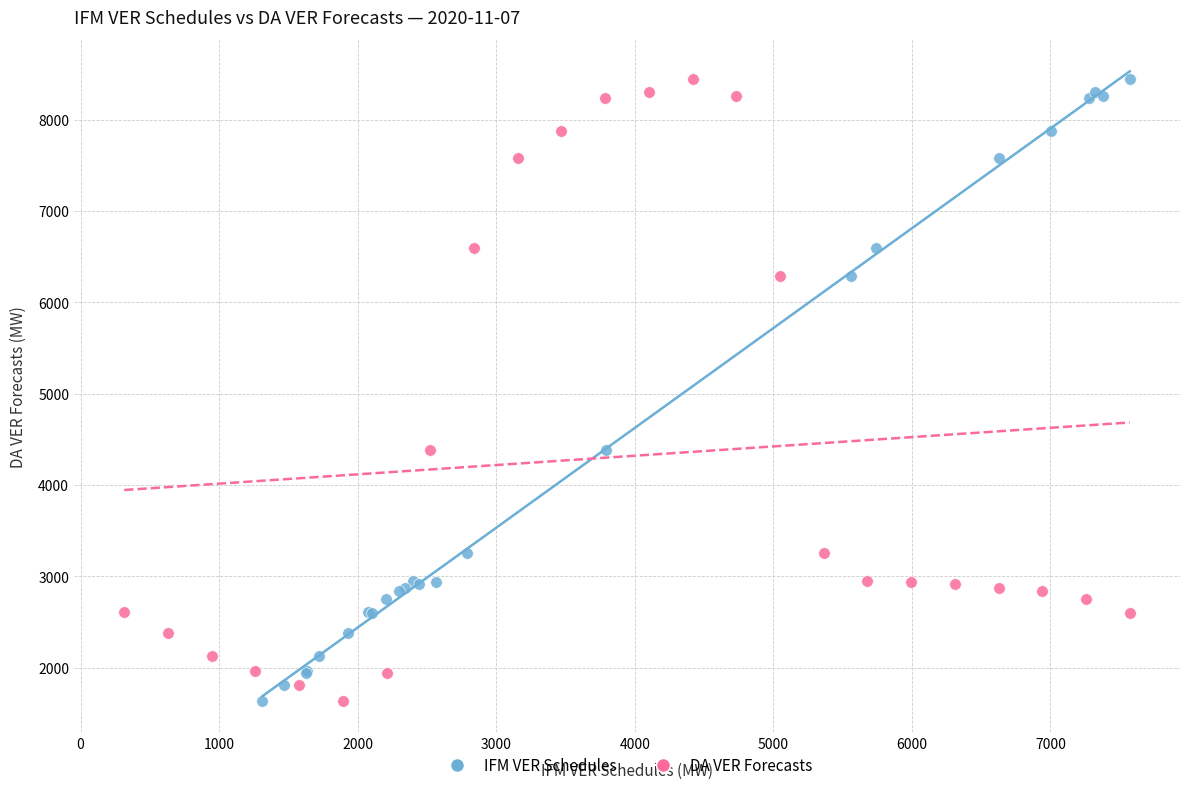

What are all the series names shown in the legend?

IFM VER Schedules, DA VER Forecasts